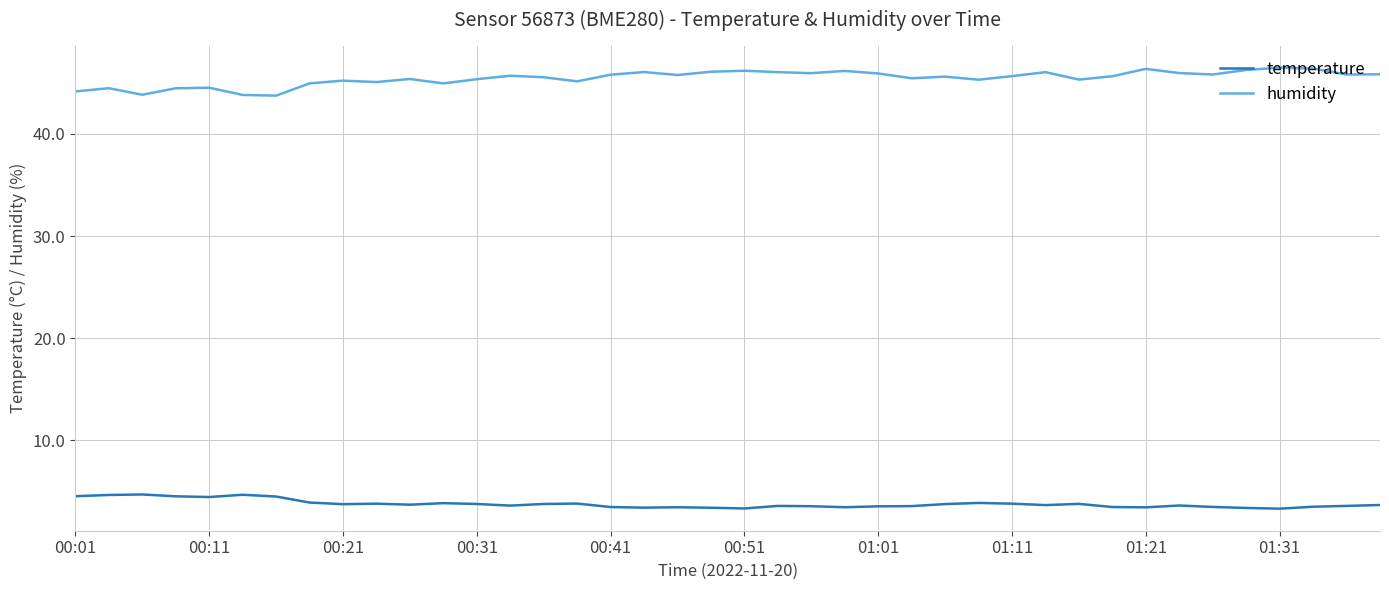

List the series in order of their peak value, highest first.

humidity, temperature